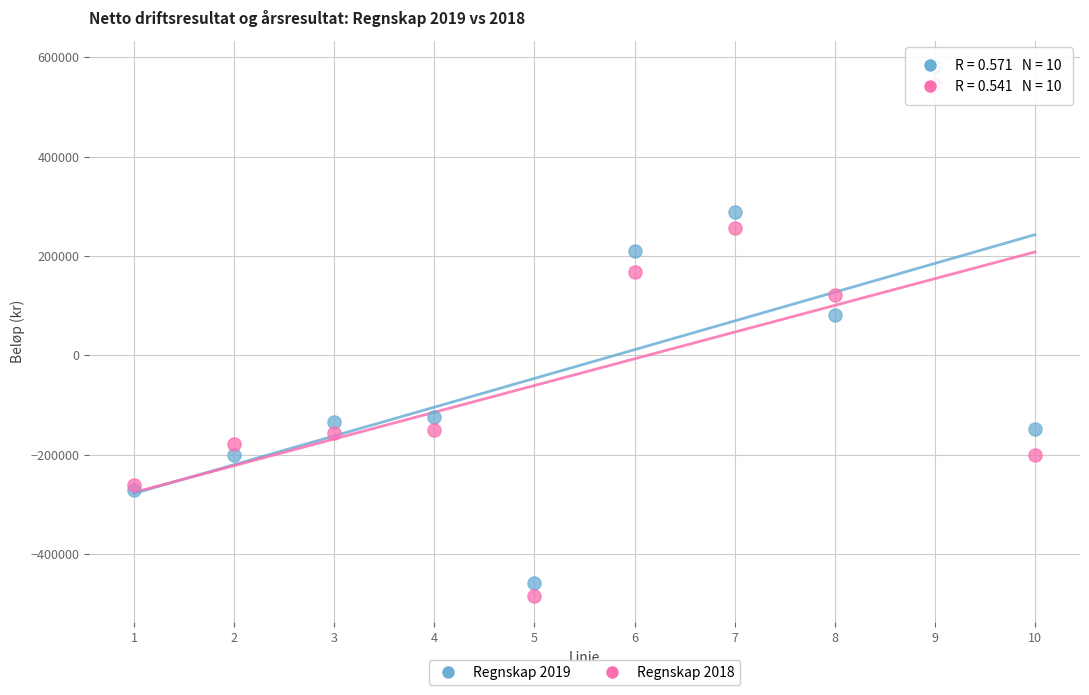

Which series contains the lowest Y value?

Regnskap 2018